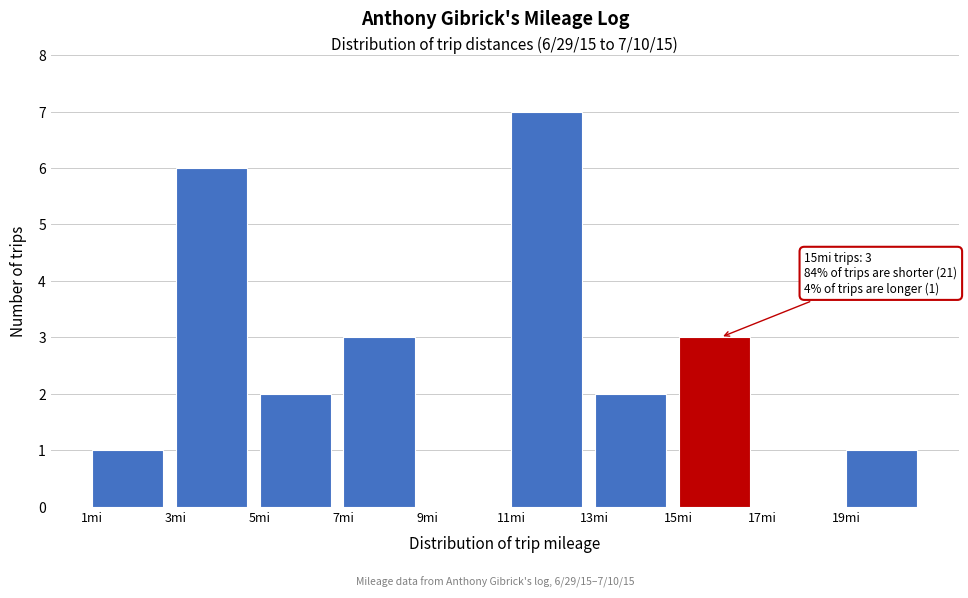

Over which range of the x-axis is the bar tallest?

11 to 13